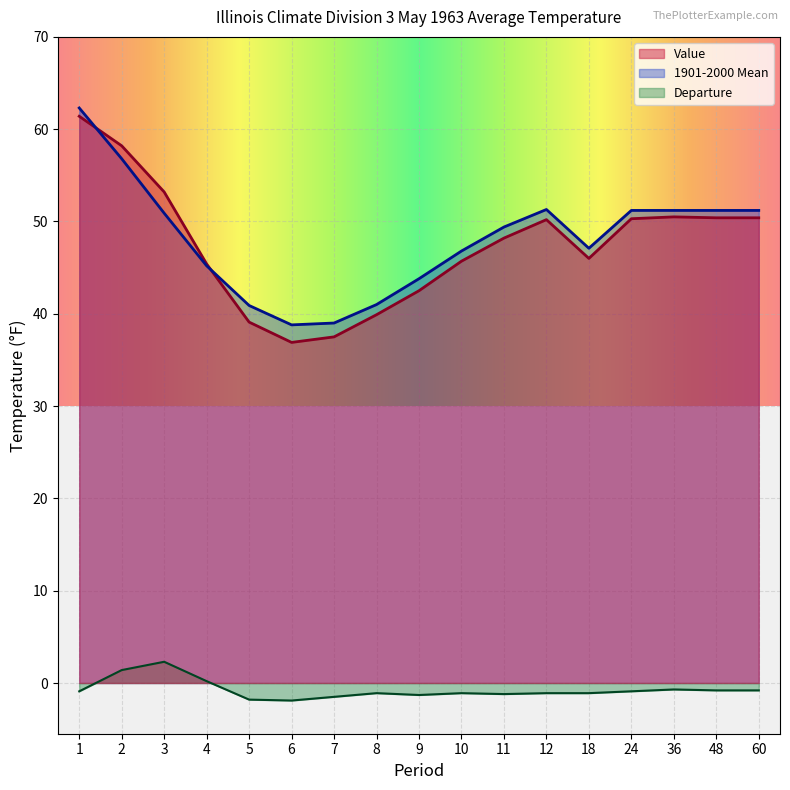

Is it true that 1901-2000 Mean equals 99.4 at 1?

False